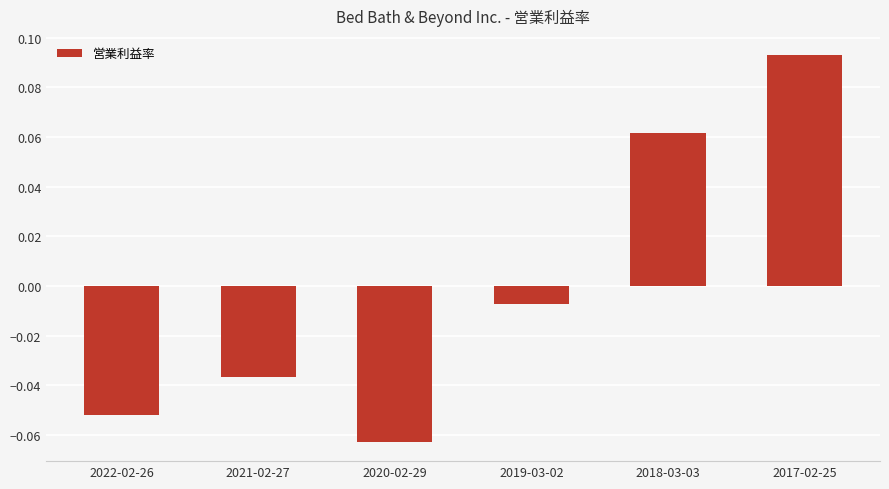

At which label is the value closest to 0?

2019-03-02